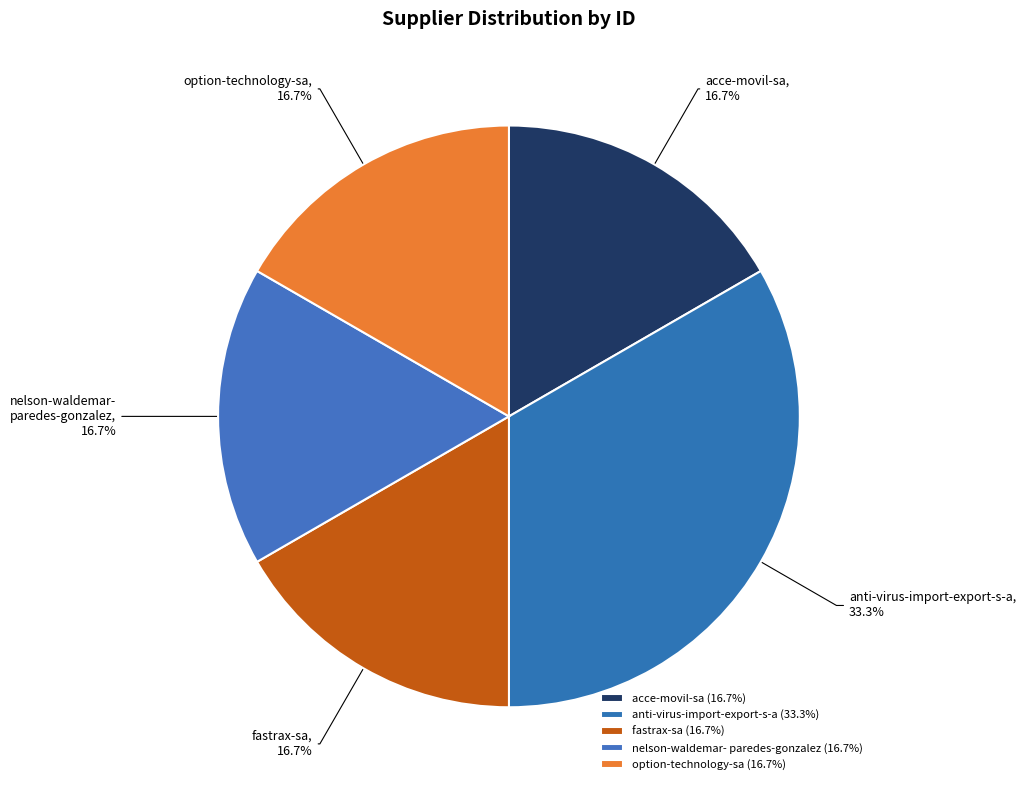

Is there any slice that represents more than half of the pie?

No